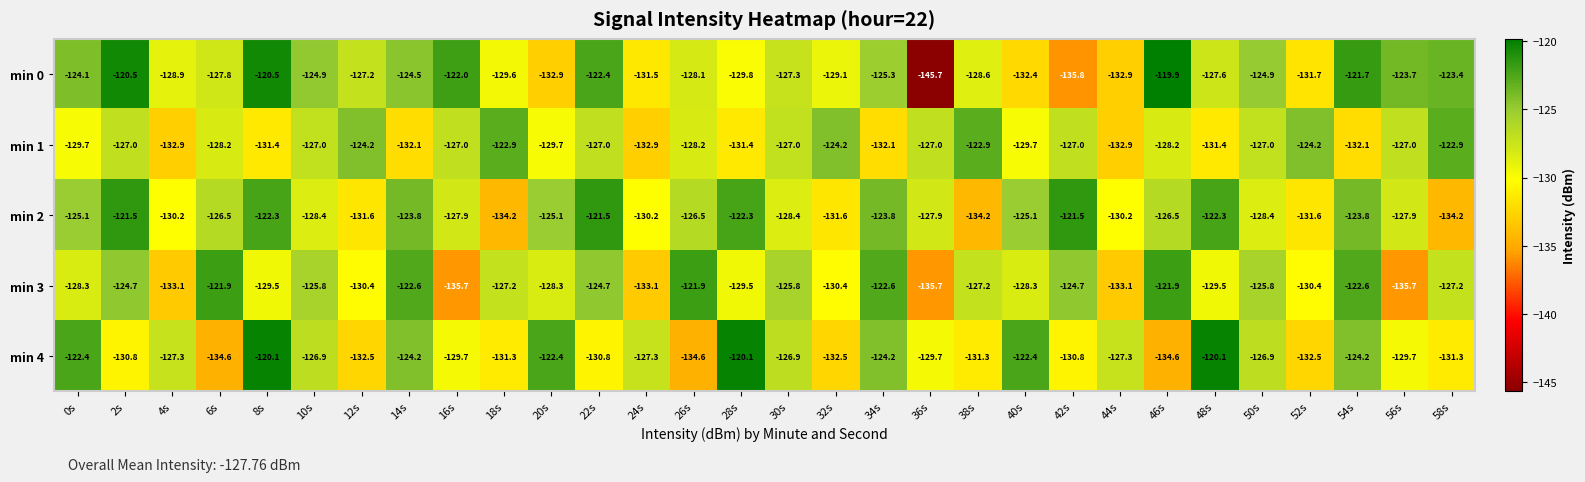

How many data points in min 1 are less than -127?

15